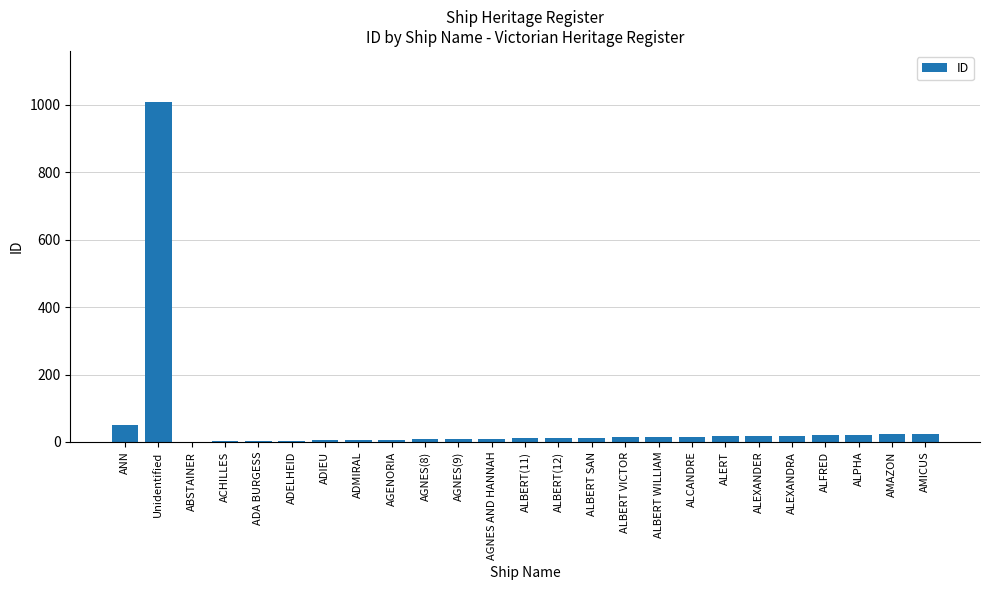

Is it true that the value at AMICUS is 24?

True